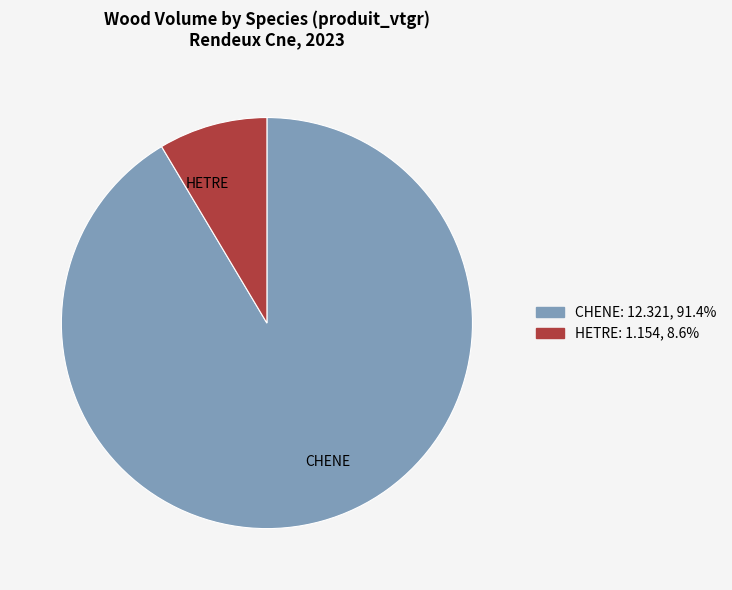

Does CHENE represent more than half of the total?

Yes